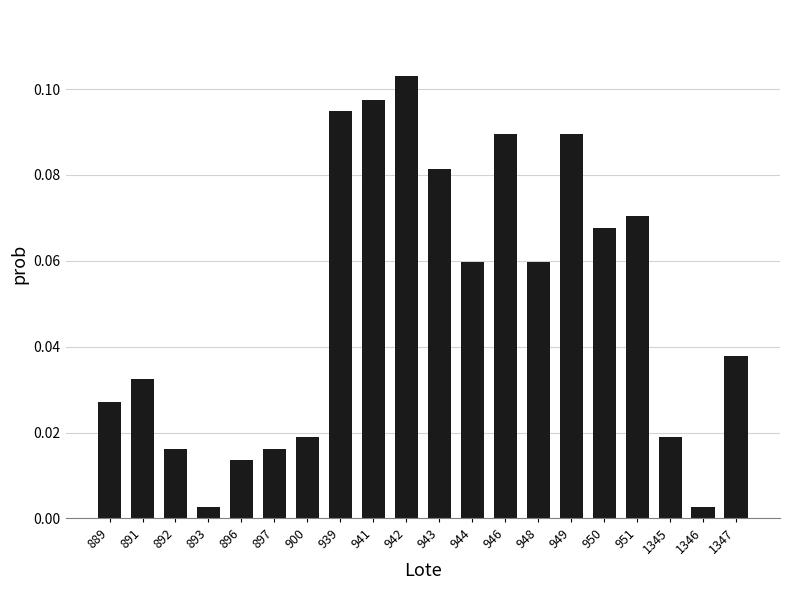

The chart shows a value of 0.0 at 944. True or false?

False